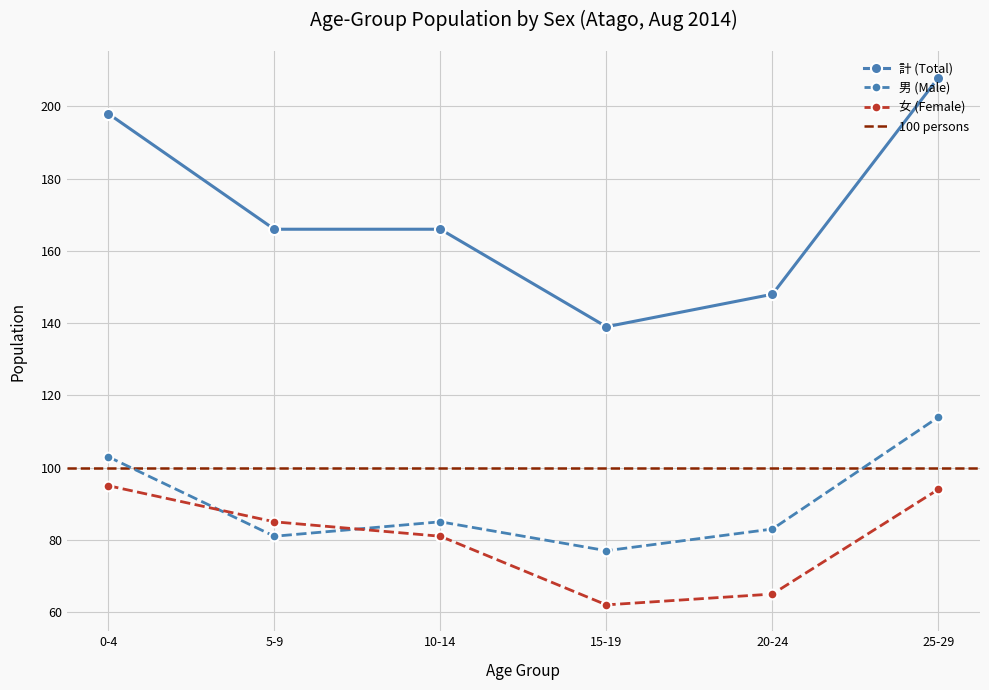

Count the number of data series in this chart.

3